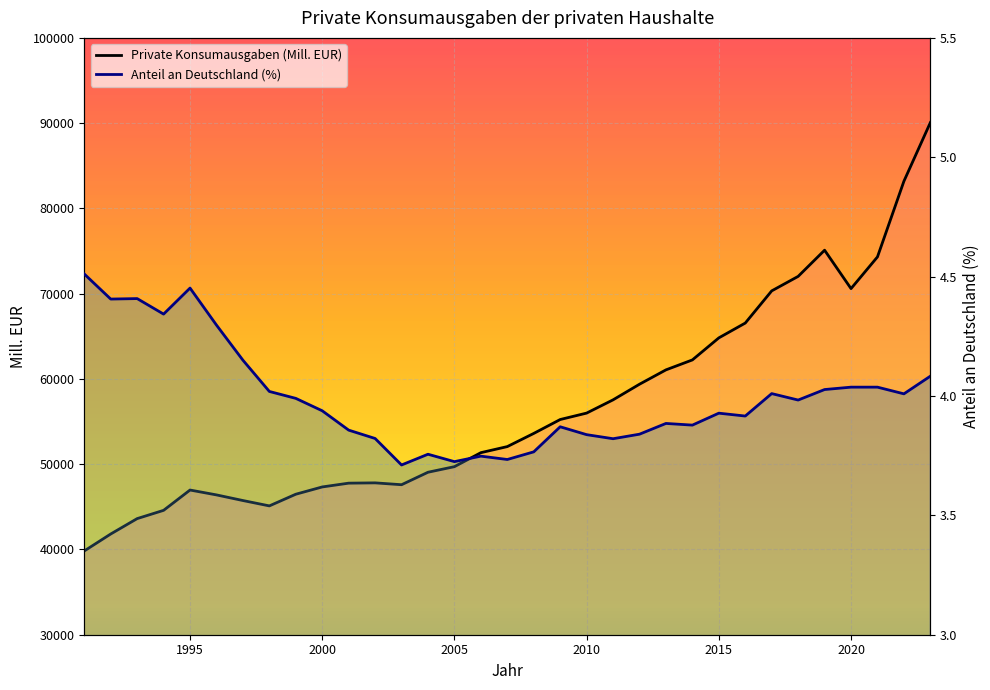

Is the value of Private Konsumausgaben (Mill. EUR) at 18 greater than the value of Anteil an Deutschland (%) at 2005?

Yes